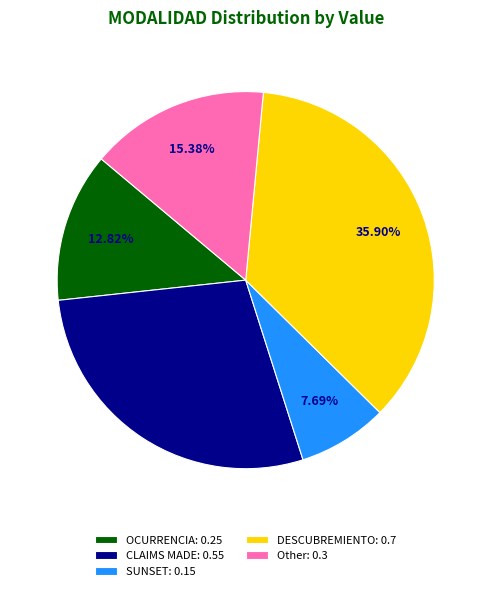

Is the sum of DESCUBREMIENTO and Other greater than half?

Yes